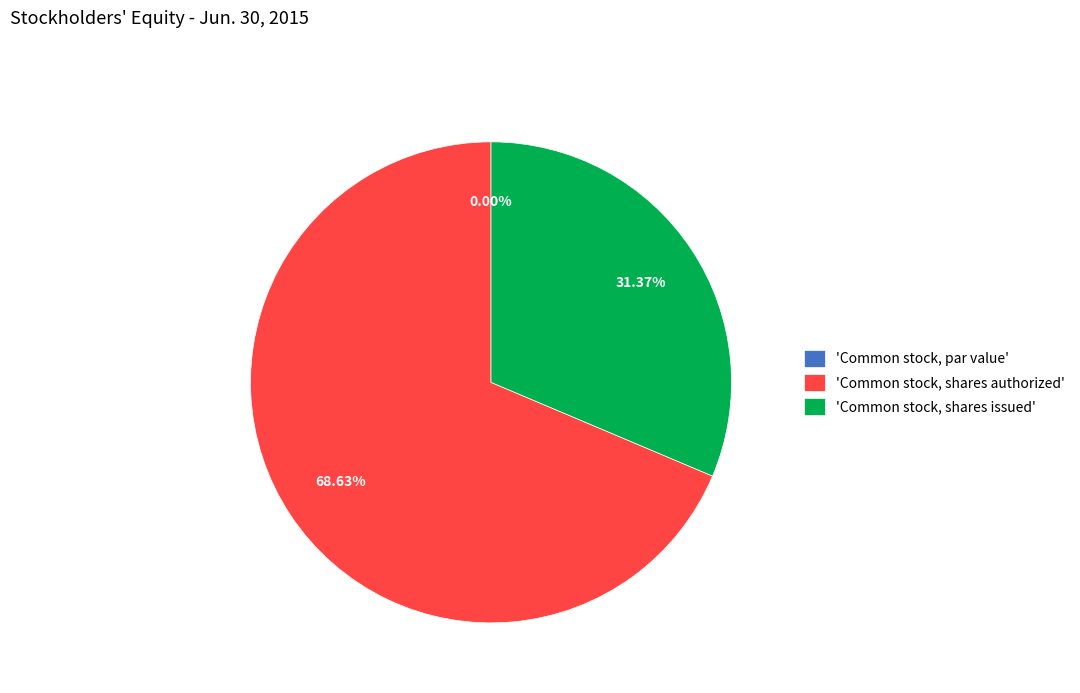

How many segments does this pie chart have?

3